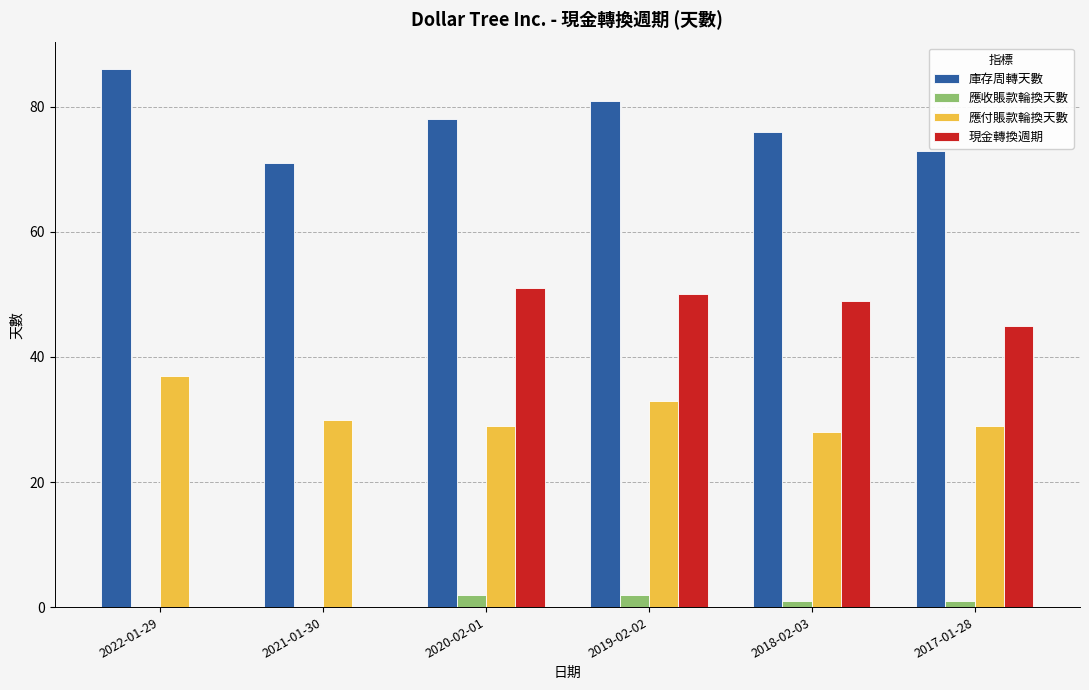

The 庫存周轉天數 series shows 25 at 2018-02-03. True or false?

False